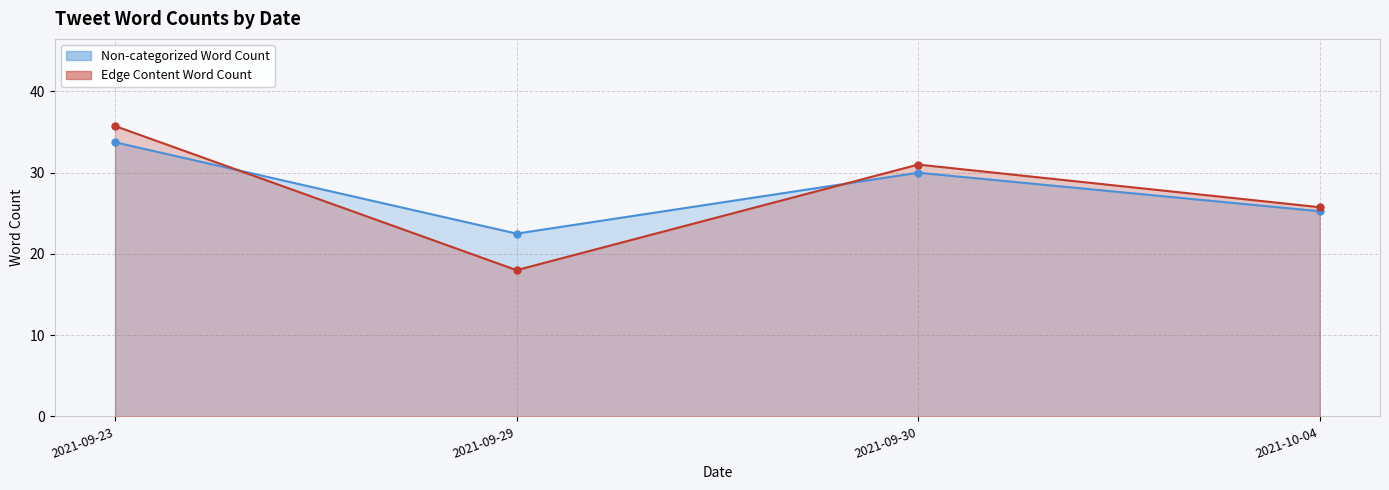

Between 2021-09-30 and 2021-10-04, which series saw the biggest shift?

Edge Content Word Count